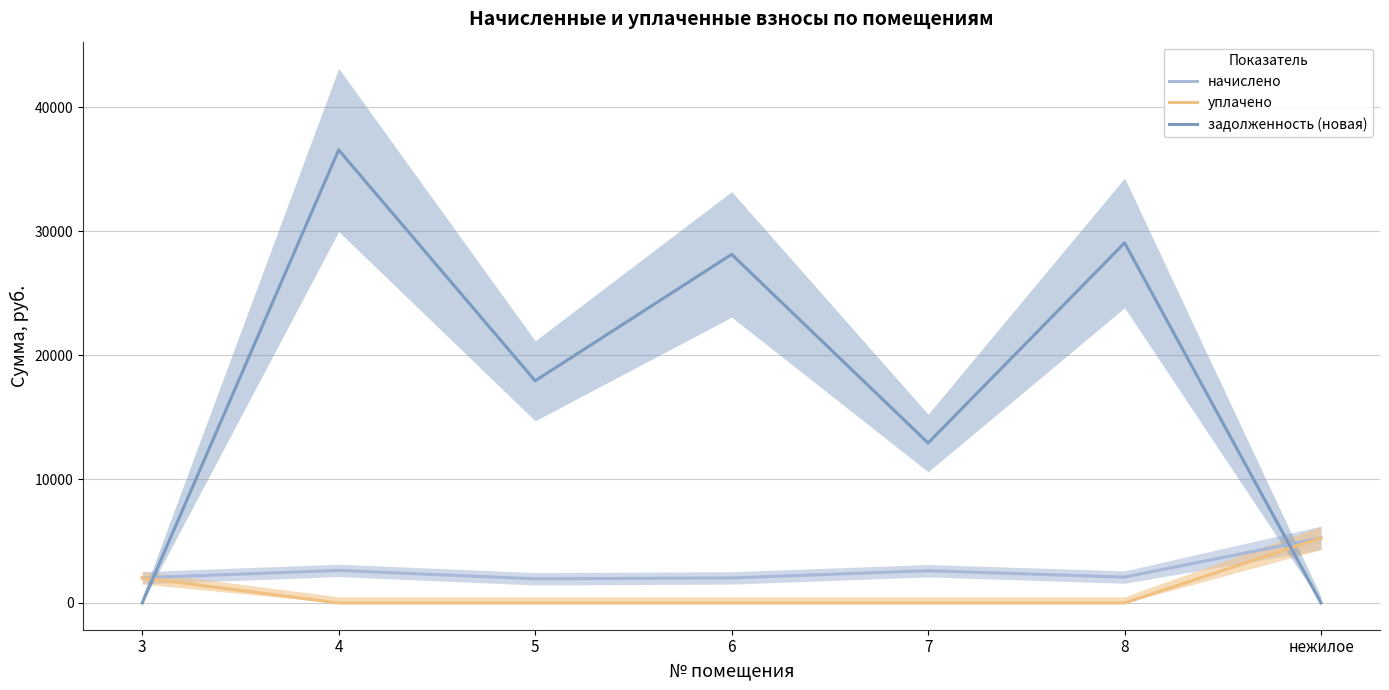

What is the sum of the задолженность (новая) values at 5 and 6?

46047.5